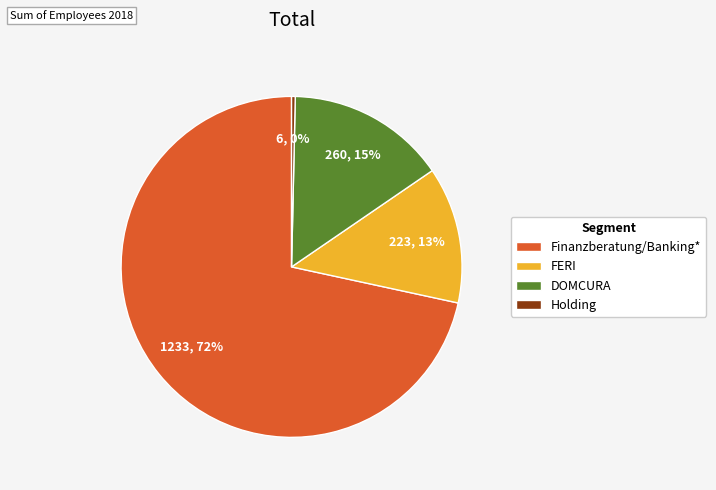

To the nearest percent, what is the average slice percentage?

25%